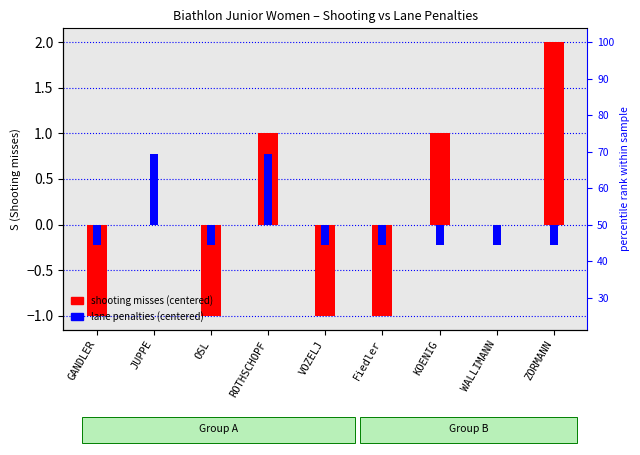

How many categories are shown in the chart?

9